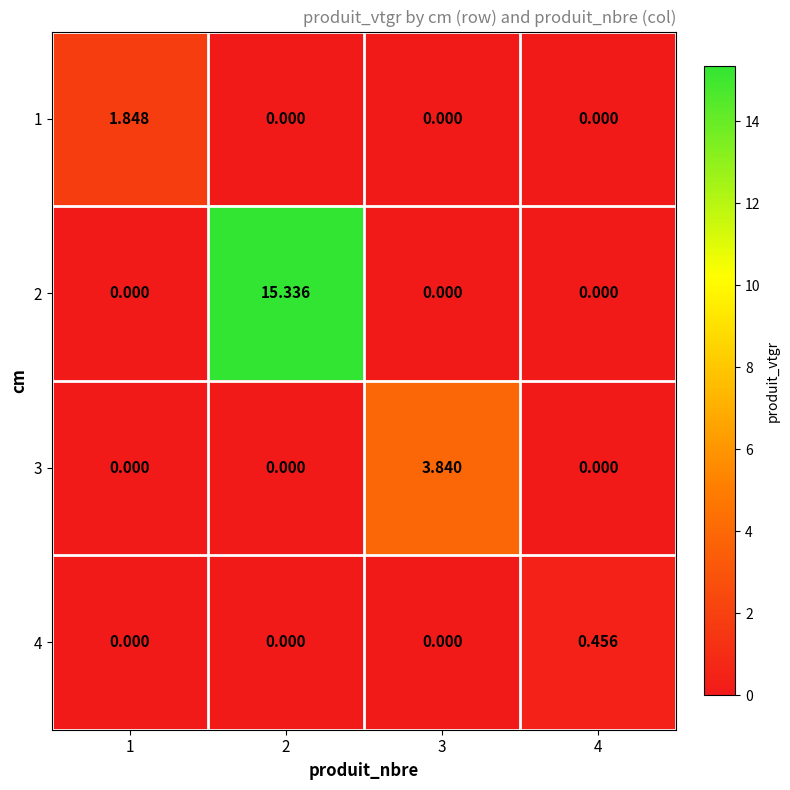

At which category is the sum across all series the highest?

2